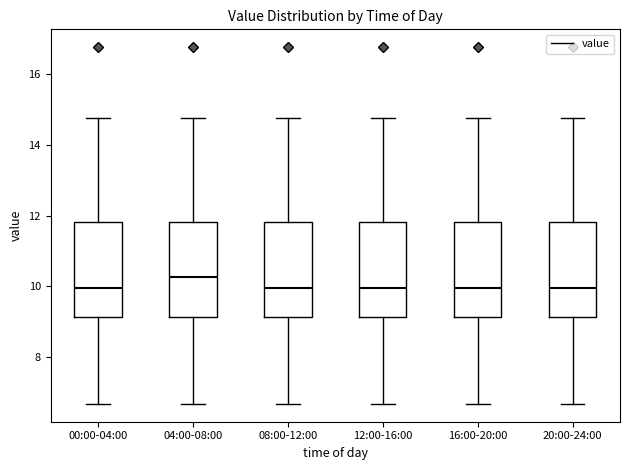

Where does the median line of the box for 12:00-16:00 sit on the y-axis? The values are not printed on the chart, so give them approximately, as read against the axis.

10.0